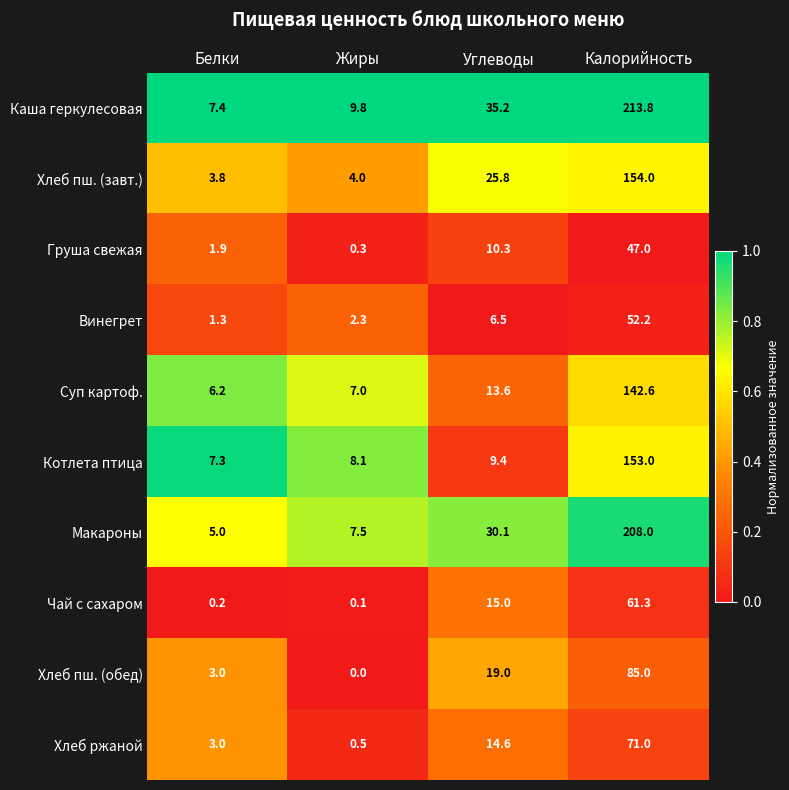

Which series has the largest total across all categories?

Каша геркулесовая